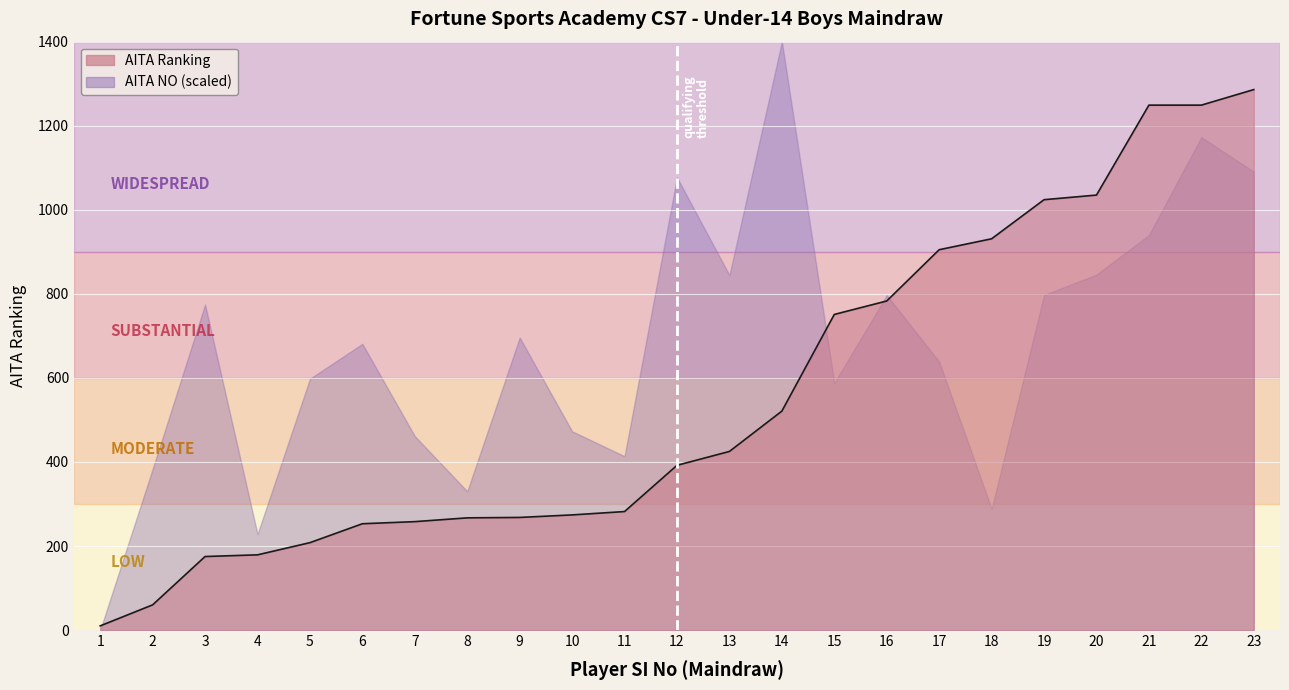

True or false: the data shows 1351 at 15.

False